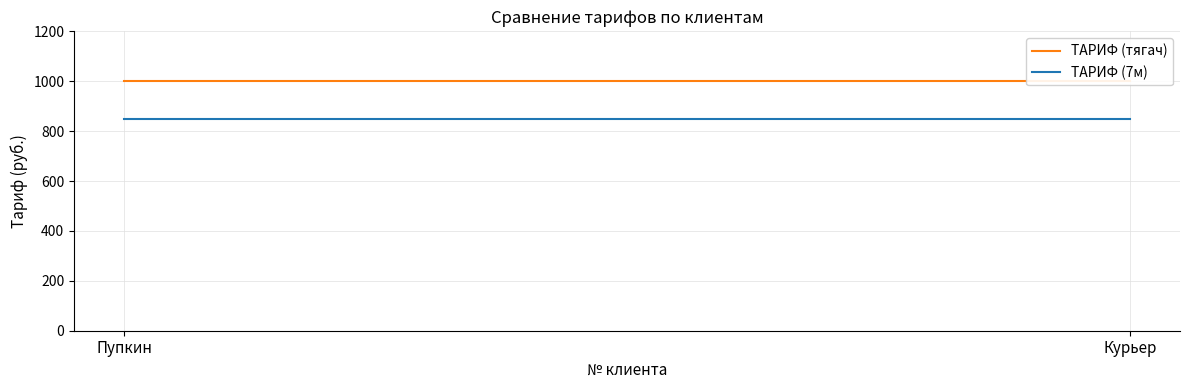

The value of ТАРИФ (7м) at Курьер is 850. True or false?

True